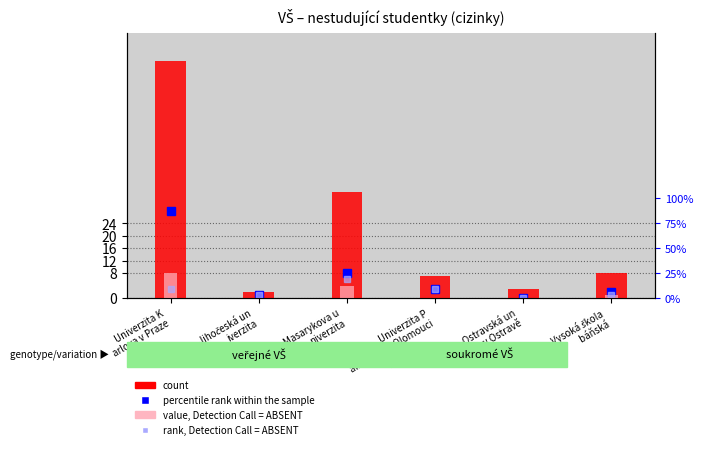

How many groups of bars are there?

6